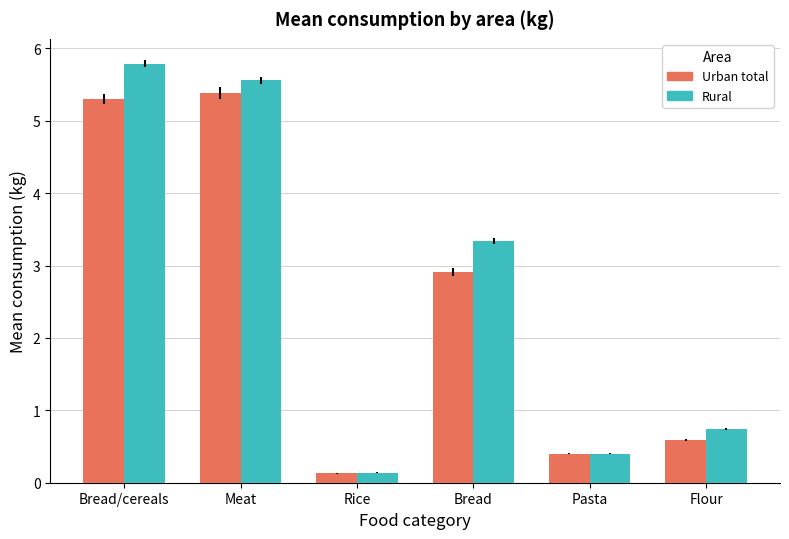

Rank the series at Meat from lowest to highest value.

Urban total, Rural